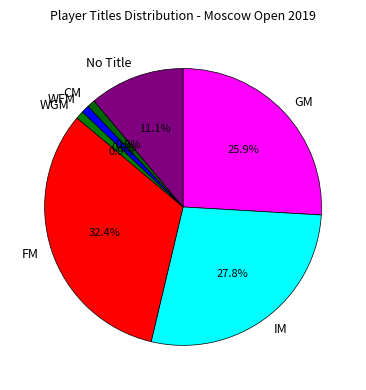

Count the number of slices in the pie.

7